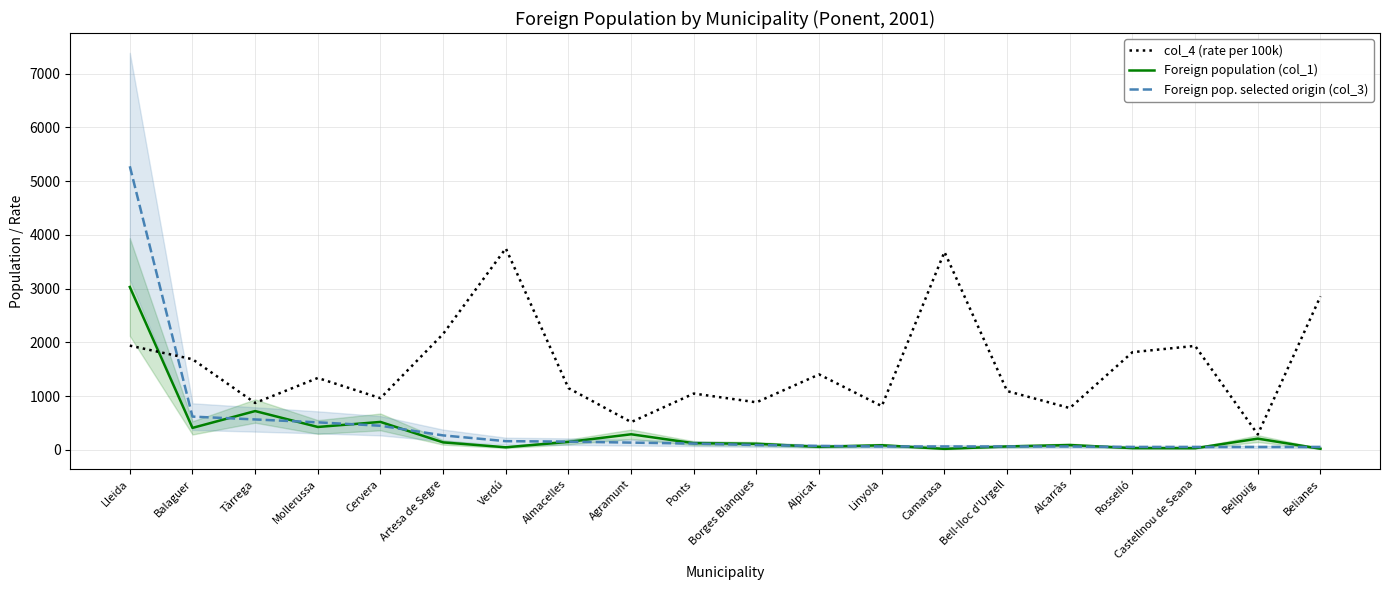

Read the col_4 (rate per 100k) value at Castellnou de Seana, to the nearest 100.

1900